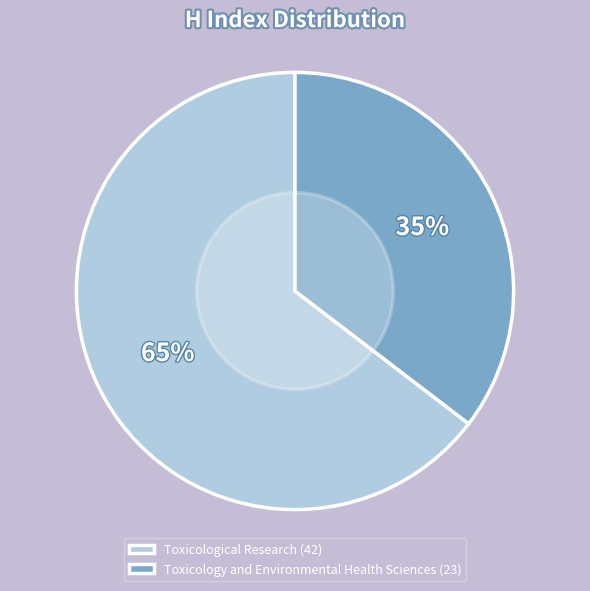

Which slice is the largest?

Toxicological Research